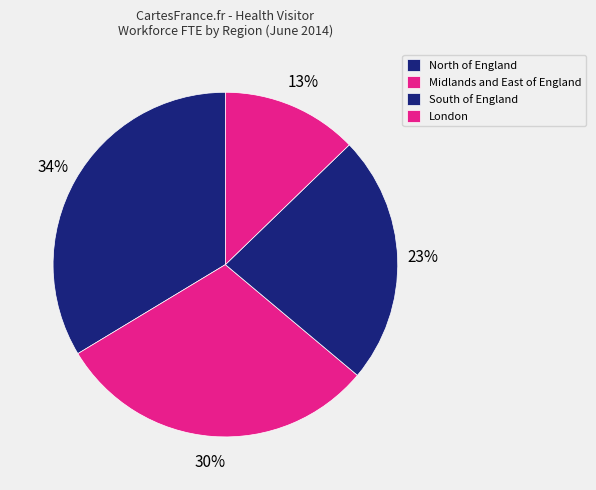

Is it true that Midlands and East of England is 30% of the pie?

True